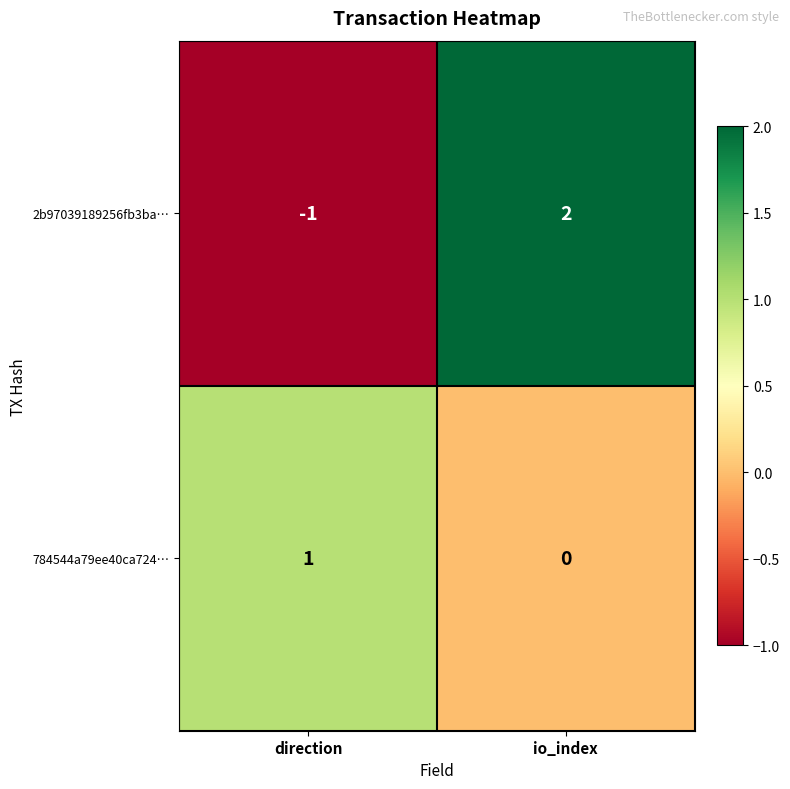

Which category has the highest value across all series?

io_index